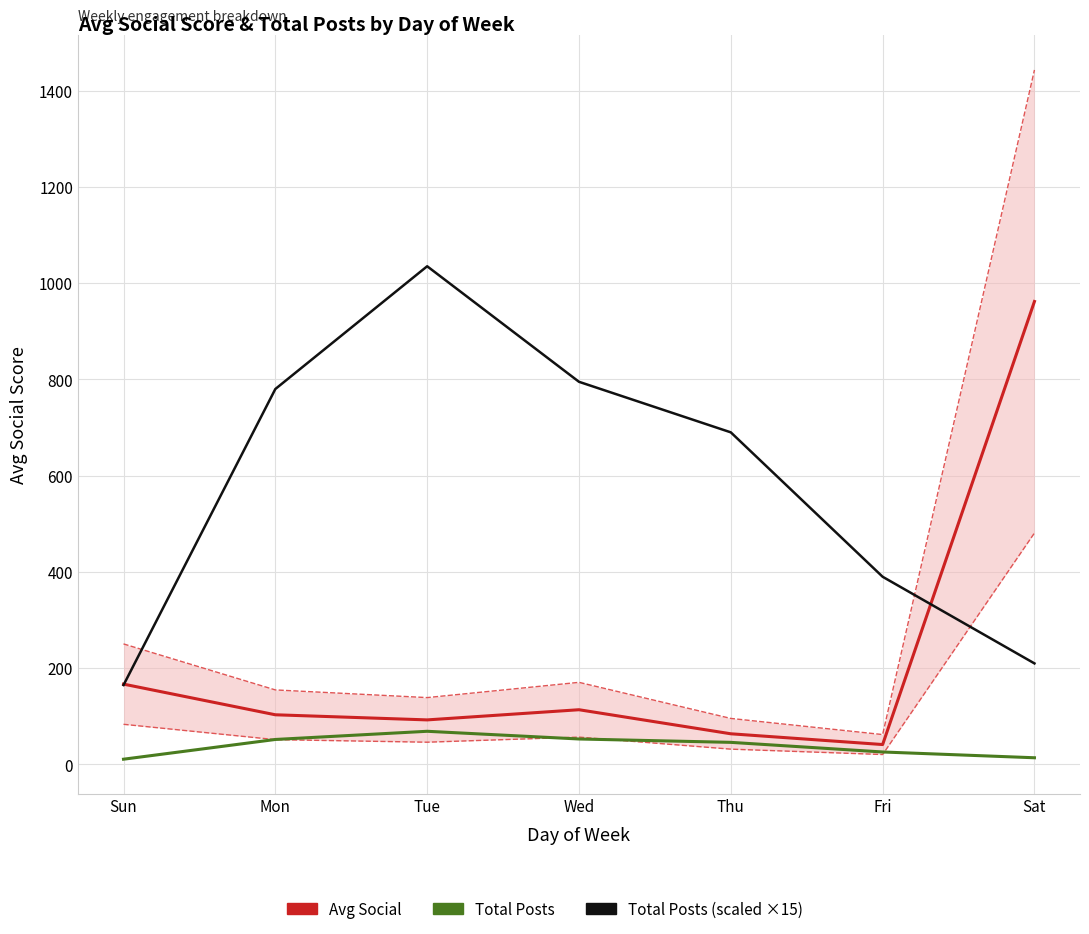

How many lines are shown in the chart?

3